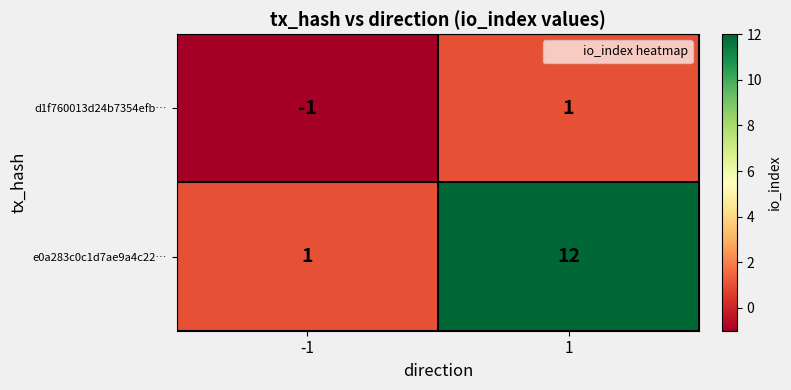

Reading left to right, extract all data points from this chart.

d1f760013d24b7354efb…: -1	1
e0a283c0c1d7ae9a4c22…: 1	12